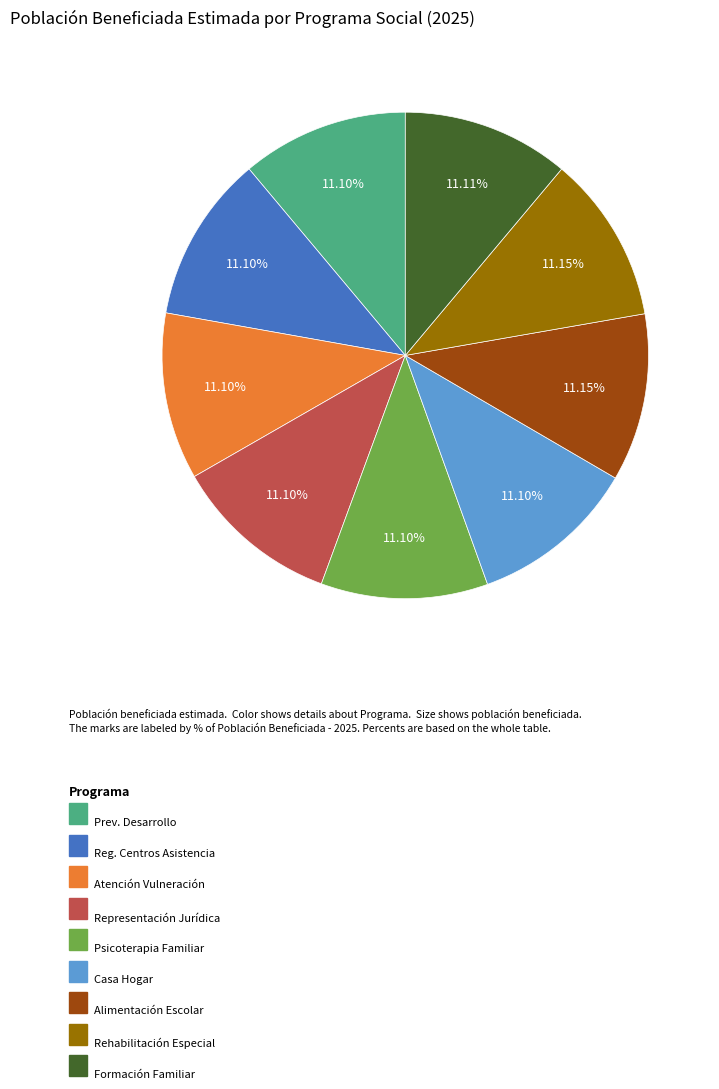

Does any single category account for the majority?

No